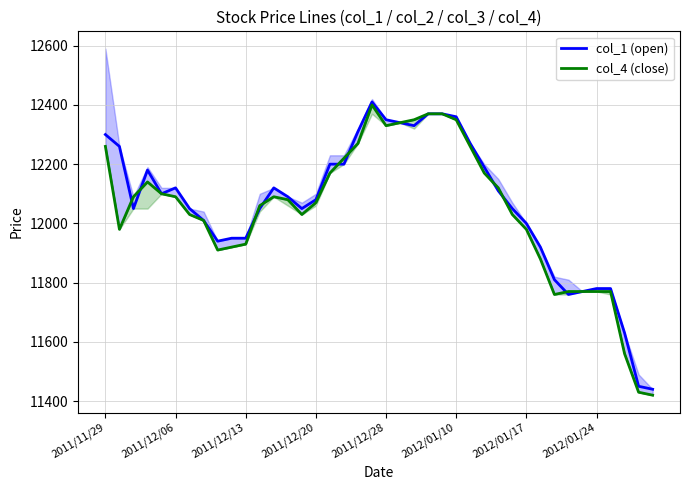

Does the chart have visible grid lines?

Yes